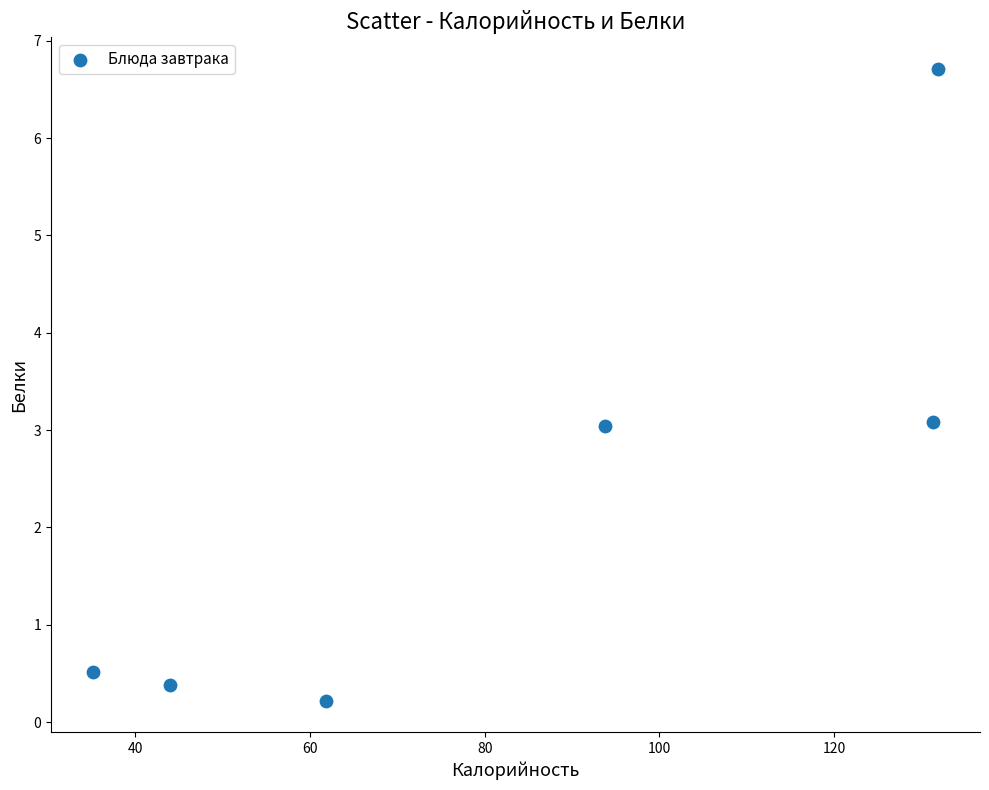

What is the average Y value?

2.3